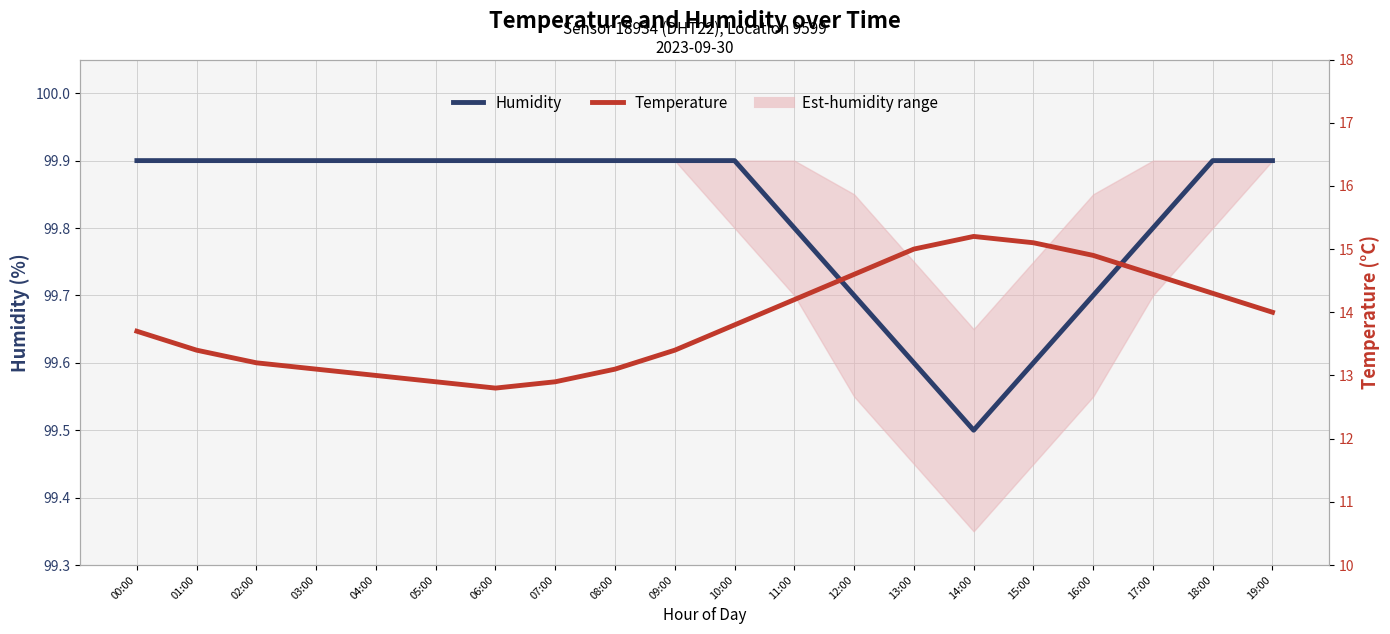

At which label is Humidity closest to 99?

14:00